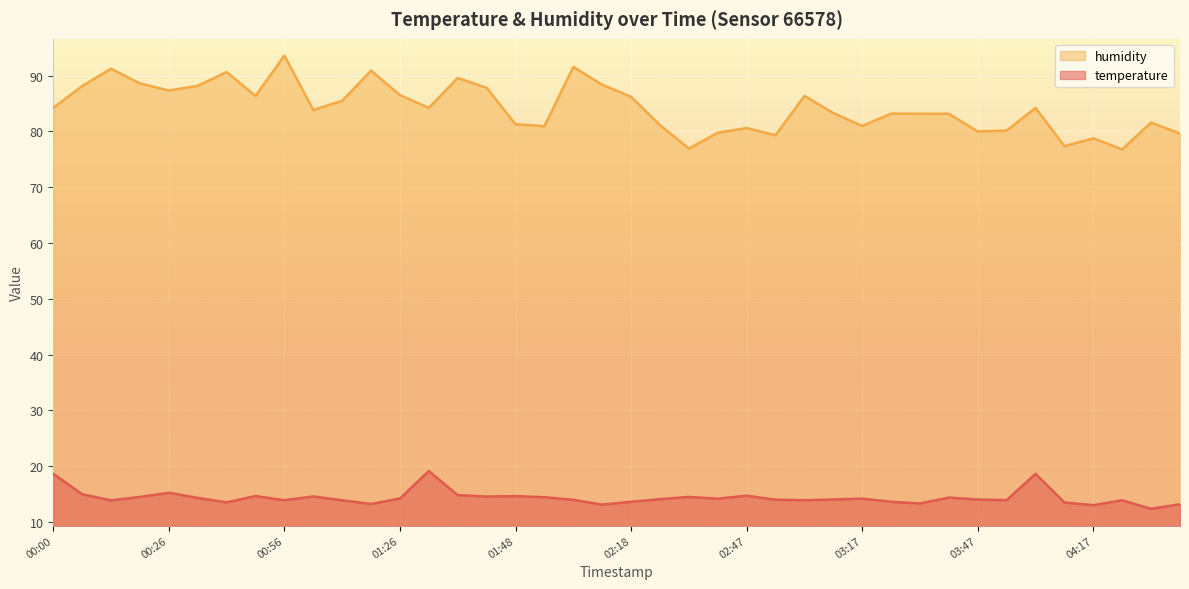

Reading left to right, extract all data points from this chart.

temperature: 00:00=18.6	00:04=15.0	00:12=13.9	00:19=14.5	00:26=15.2	00:34=14.3	00:41=13.5	00:49=14.7	00:56=13.9	01:04=14.6	01:11=13.9	01:18=13.2	01:26=14.2	01:30=19.1	01:33=14.8	01:41=14.6	01:48=14.6	01:56=14.4	02:03=14.0	02:10=13.1	02:18=13.6	02:25=14.1	02:33=14.5	02:40=14.2	02:47=14.7	02:55=14.0	03:02=13.9	03:10=14.0	03:17=14.2	03:25=13.6	03:32=13.3	03:39=14.4	03:47=14.0	03:54=13.9	04:00=18.6	04:02=13.5	04:17=13.0	04:24=13.9	04:31=12.4	04:39=13.2
humidity: 00:00=84.2	00:04=88.1	00:12=91.2	00:19=88.6	00:26=87.3	00:34=88.2	00:41=90.7	00:49=86.4	00:56=93.6	01:04=83.8	01:11=85.5	01:18=90.9	01:26=86.5	01:30=84.2	01:33=89.6	01:41=87.8	01:48=81.3	01:56=80.9	02:03=91.6	02:10=88.4	02:18=86.2	02:25=81.2	02:33=76.9	02:40=79.8	02:47=80.6	02:55=79.3	03:02=86.4	03:10=83.3	03:17=81.0	03:25=83.2	03:32=83.2	03:39=83.2	03:47=80.0	03:54=80.2	04:00=84.2	04:02=77.4	04:17=78.8	04:24=76.8	04:31=81.6	04:39=79.6